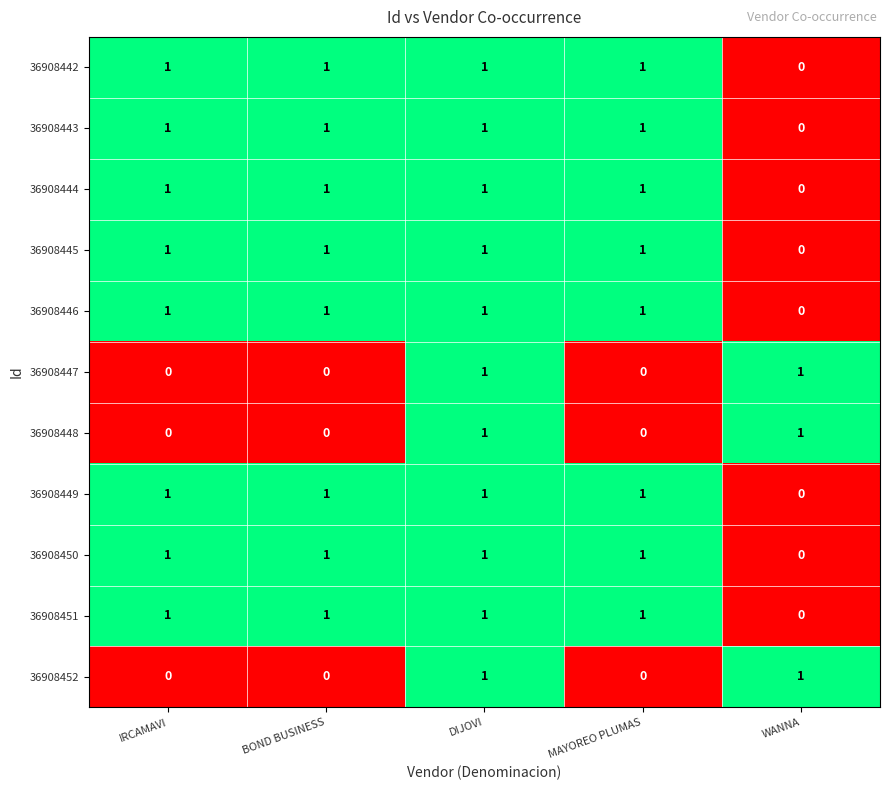

Count the 36908450 values in the range 1 to 2.

4